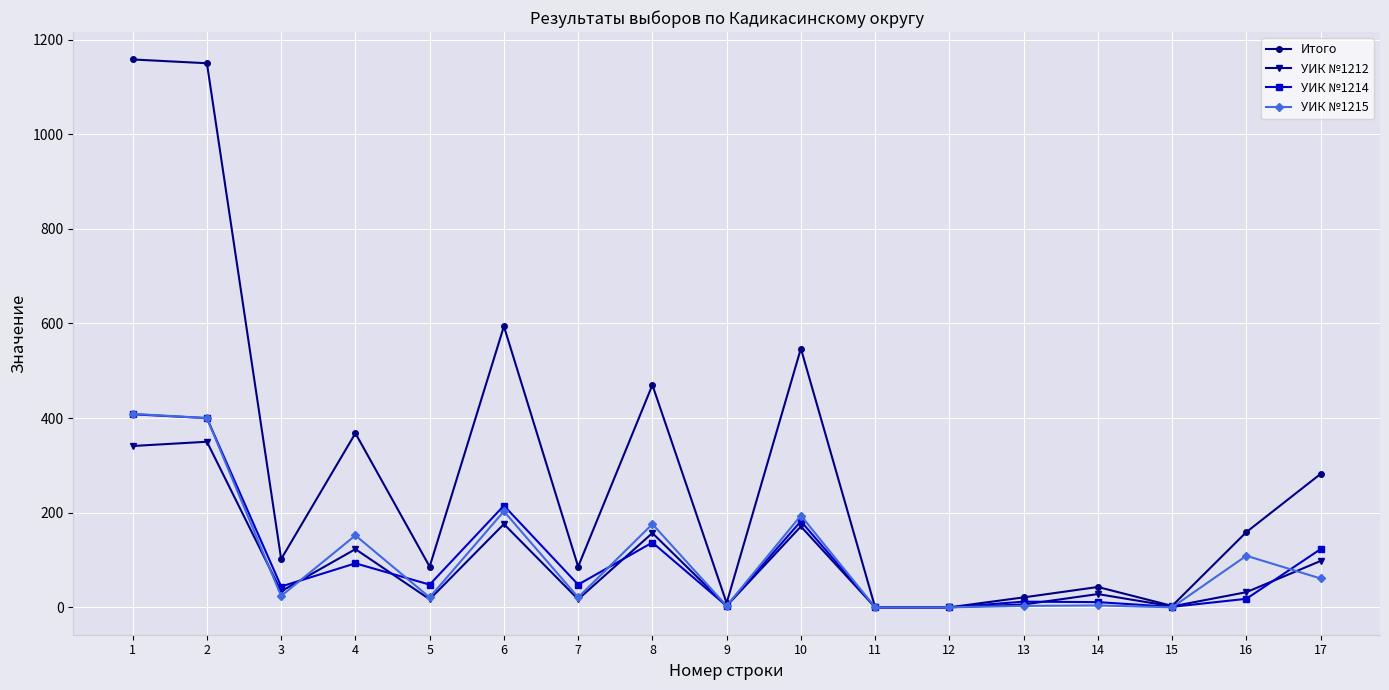

What is the difference between the highest and lowest values at 7?

69